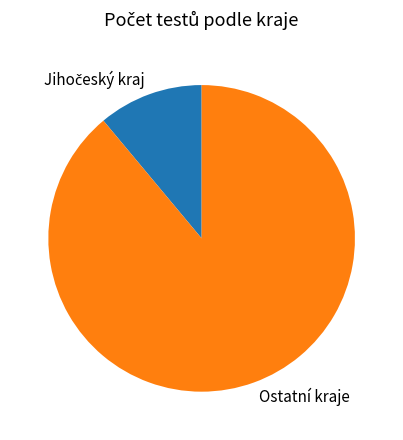

What is the largest slice in the pie chart?

Ostatní kraje